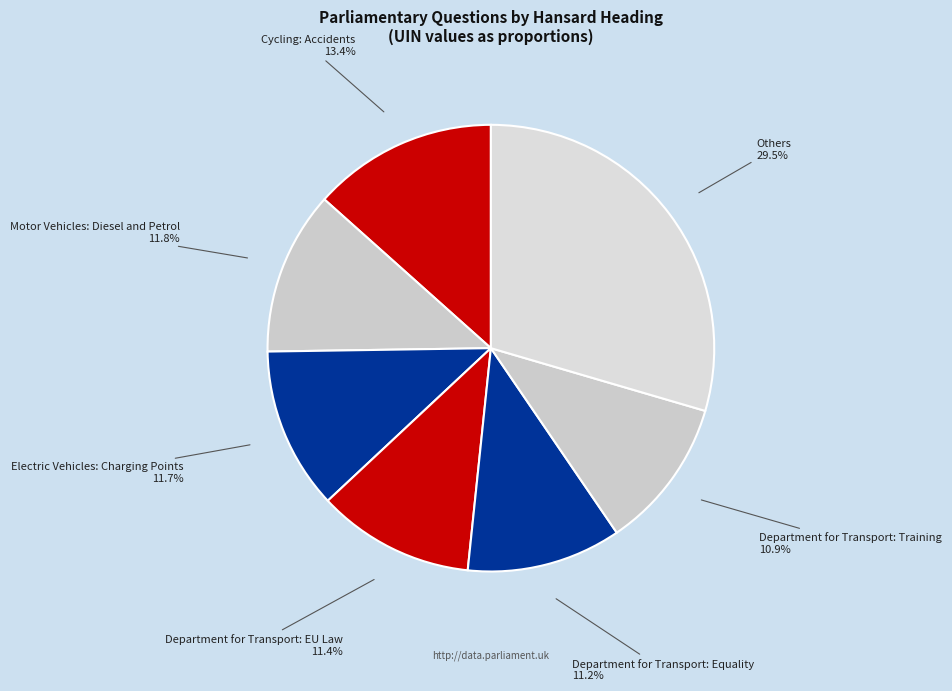

How many segments does this pie chart have?

7